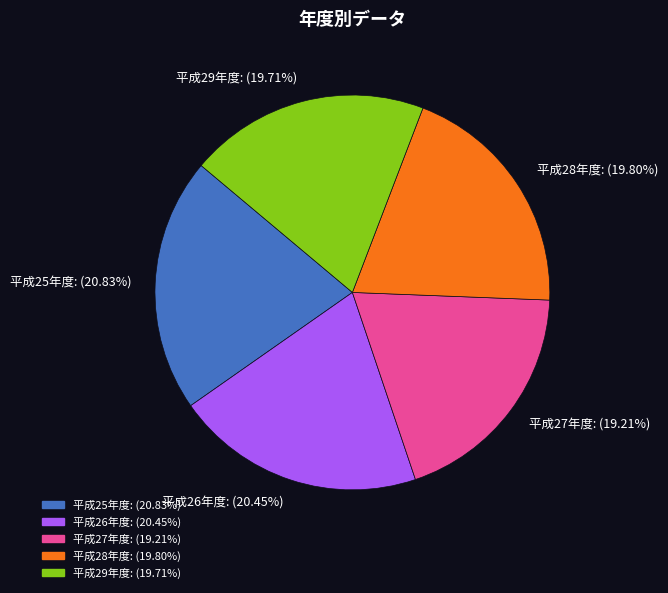

Between 平成29年度: (19.71%) and 平成25年度: (20.83%), which is larger?

平成25年度: (20.83%)